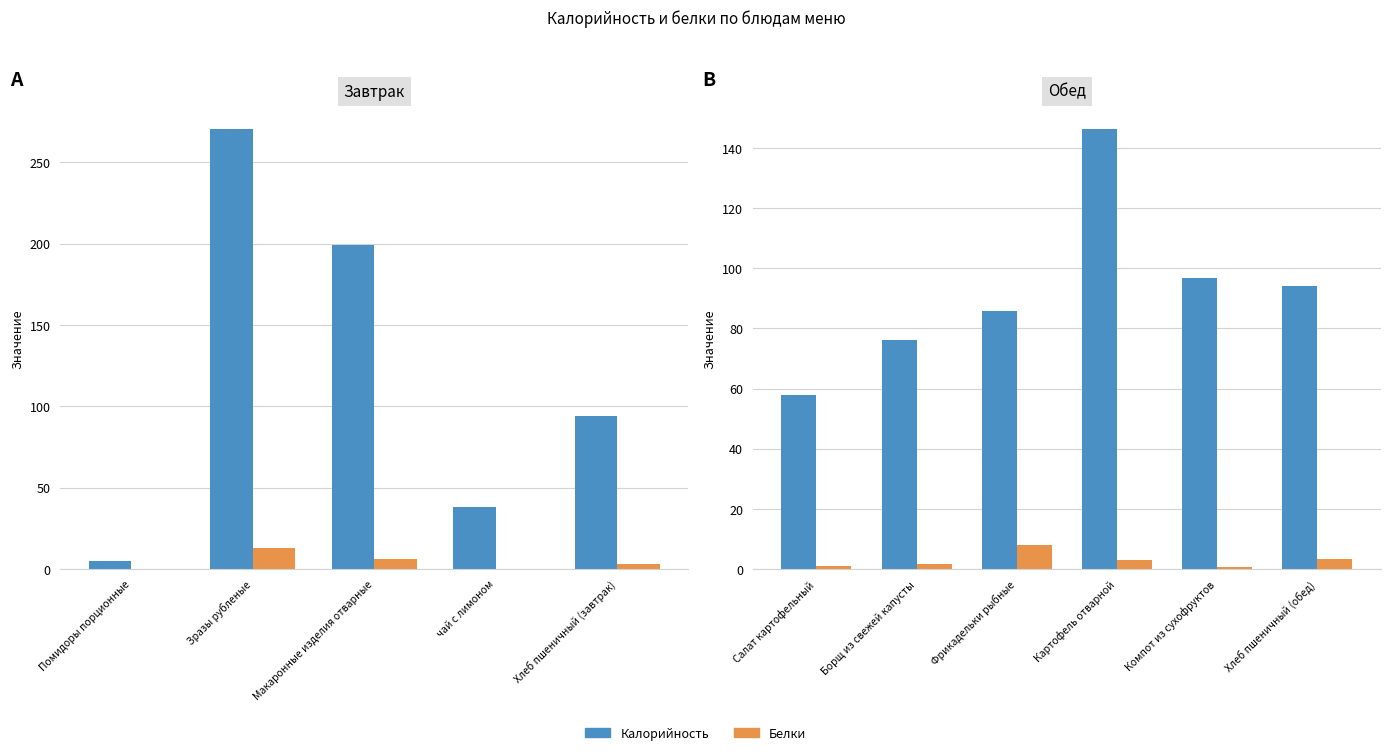

At Картофель отварной, list the series in order from smallest to largest.

Белки, Калорийность